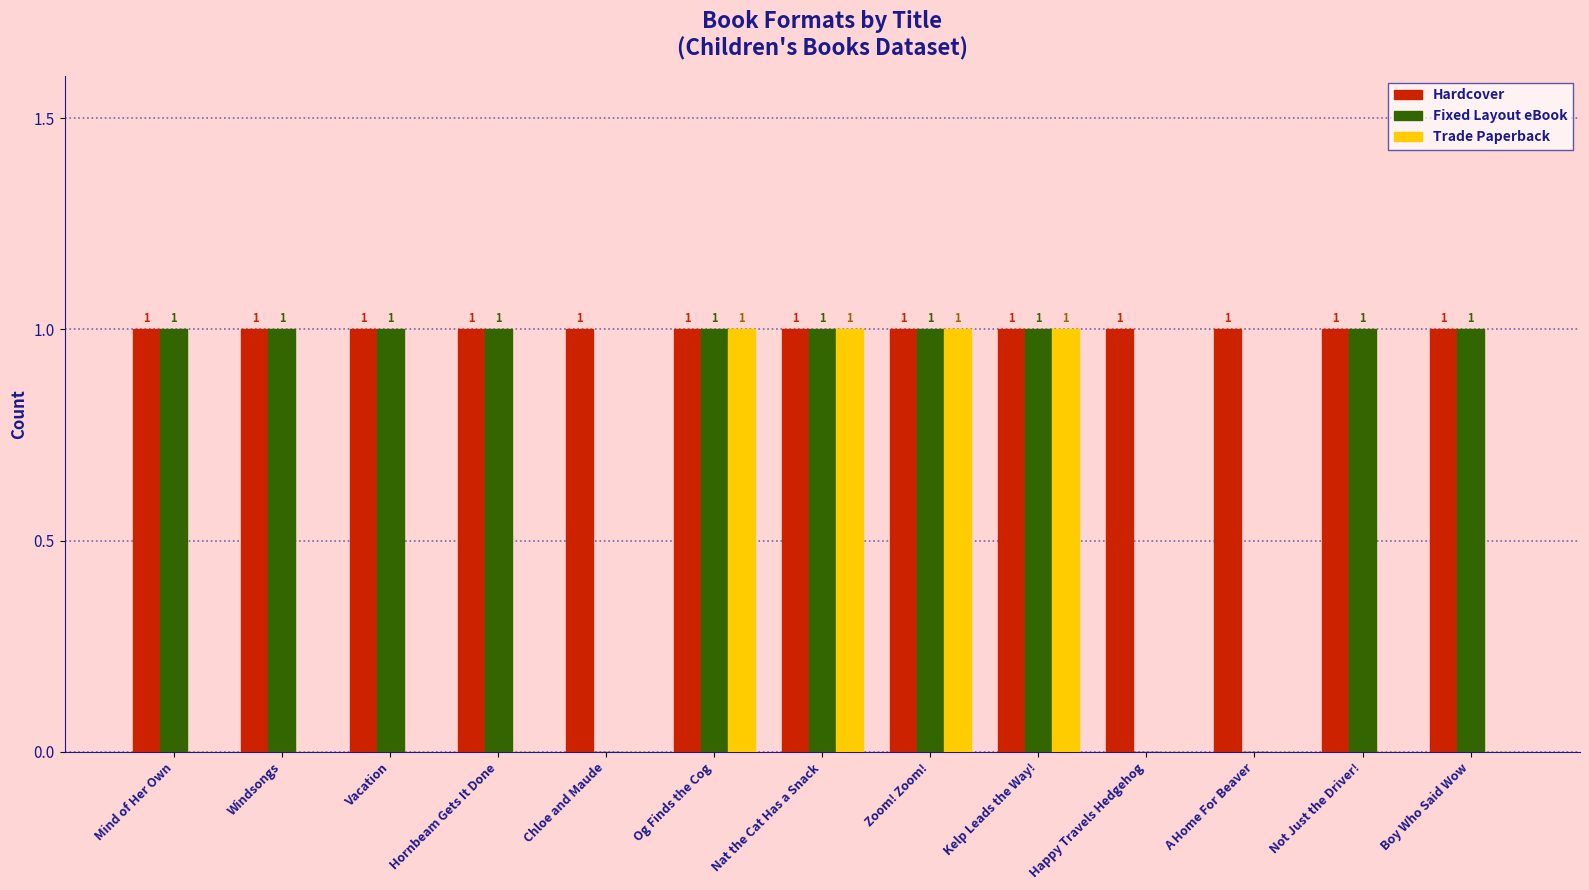

What is the sum of all Fixed Layout eBook values?

10